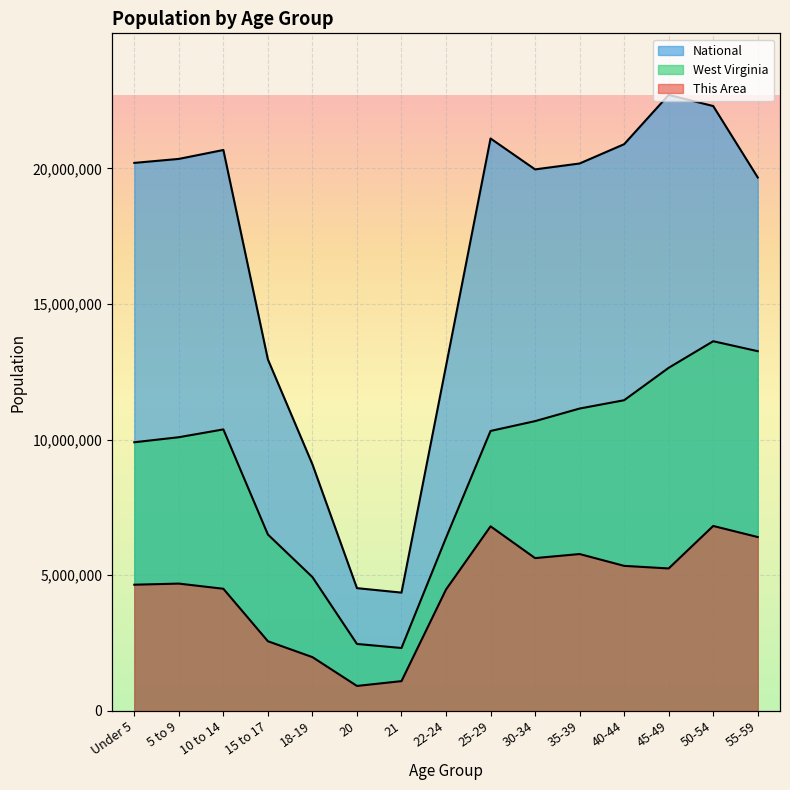

List the series in order of their peak value, highest first.

National, West Virginia, This Area